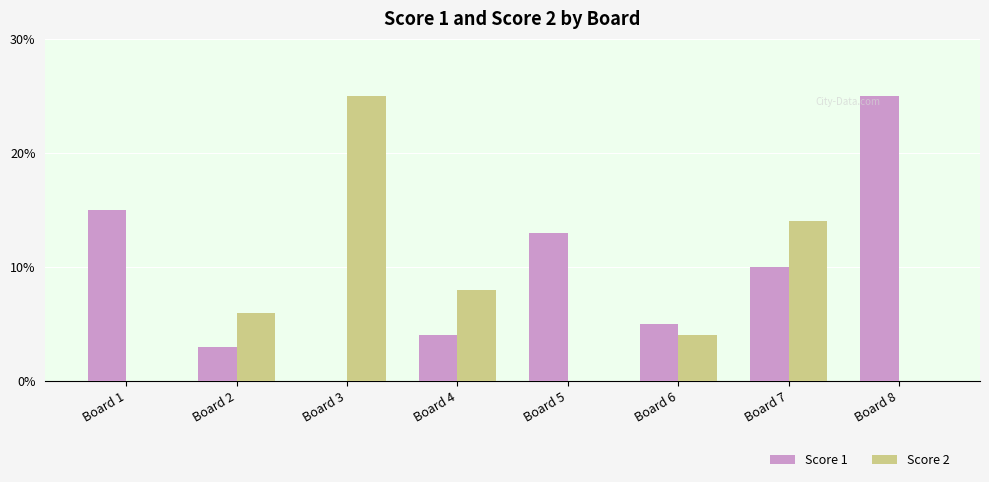

Reading left to right, what are all the values shown in this chart?

Score 1: Board 1=15	Board 2=3	Board 3=0	Board 4=4	Board 5=13	Board 6=5	Board 7=10	Board 8=25
Score 2: Board 1=0	Board 2=6	Board 3=25	Board 4=8	Board 5=0	Board 6=4	Board 7=14	Board 8=0